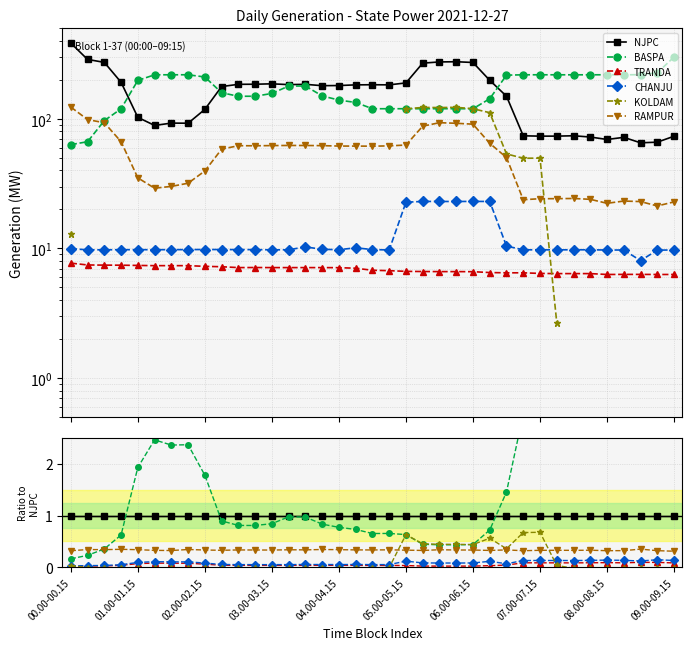

Rank the series at 22 from lowest to highest value.

TRANDA, CHANJU, RAMPUR, BASPA, KOLDAM, NJPC